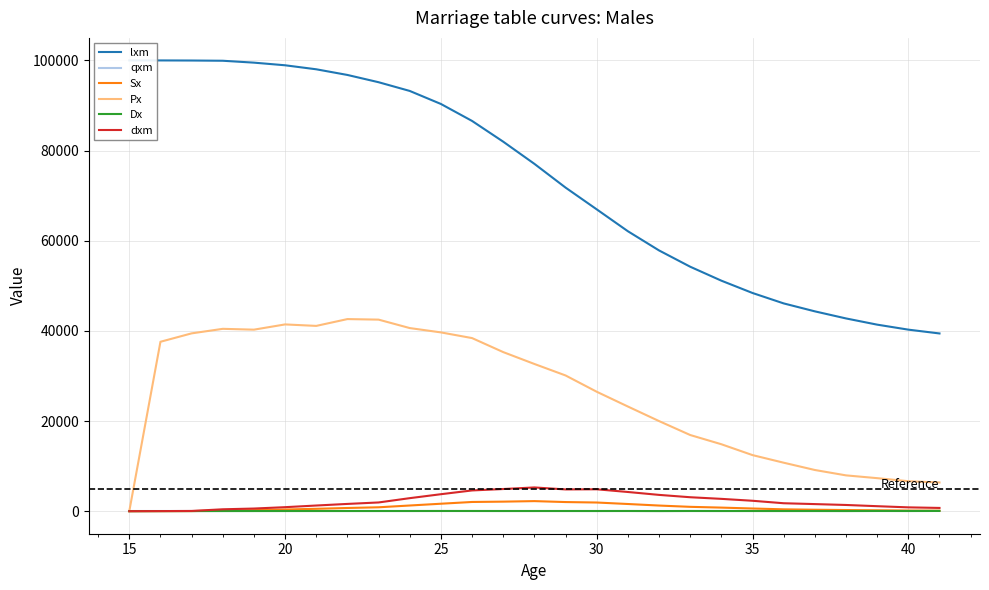

Reading right to left, extract all data points from this chart.

lxm: 39427.2	40275.0	41383.3	42760.6	44332.9	46094.7	48405.2	51138.7	54233.3	57848.0	62106.5	66962.5	71789.0	77056.5	81971.6	86574.6	90340.4	93229.7	95165.3	96776.8	98033.1	98923.1	99508.4	99928.0	99978.7	100000.0	100000.0
qxm: 0.0	0.0	0.0	0.0	0.0	0.0	0.0	0.1	0.1	0.1	0.1	0.1	0.1	0.1	0.1	0.1	0.0	0.0	0.0	0.0	0.0	0.0	0.0	0.0	0.0	0.0	0.0
Sx: 116.0	140.0	196.0	256.0	324.0	411.0	594.0	794.0	965.0	1250.0	1593.0	1923.0	2025.0	2234.0	2118.0	2043.0	1654.0	1260.0	865.0	710.0	527.0	373.0	237.0	170.0	20.0	8.0	0.0
Px: 6367.0	6653.0	7326.0	7945.0	9138.0	10755.0	12440.0	14851.0	16898.0	19991.0	23220.0	26499.0	30111.0	32659.0	35293.0	38402.0	39663.0	40625.0	42497.0	42617.0	41105.0	41434.0	40271.0	40455.0	39448.0	37583.0	0.0
Dx: 52.0	39.0	47.0	31.0	38.0	35.0	38.0	35.0	42.0	26.0	42.0	37.0	39.0	38.0	37.0	42.0	44.0	38.0	37.0	35.0	38.0	36.0	33.0	30.0	22.0	18.0	0.0
dxm: 720.2	847.8	1108.3	1377.3	1572.3	1761.7	2310.5	2733.5	3094.6	3614.8	4258.4	4856.1	4826.5	5267.5	4915.1	4603.0	3765.8	2889.4	1935.6	1611.5	1256.4	889.9	585.3	419.7	50.7	21.3	0.0